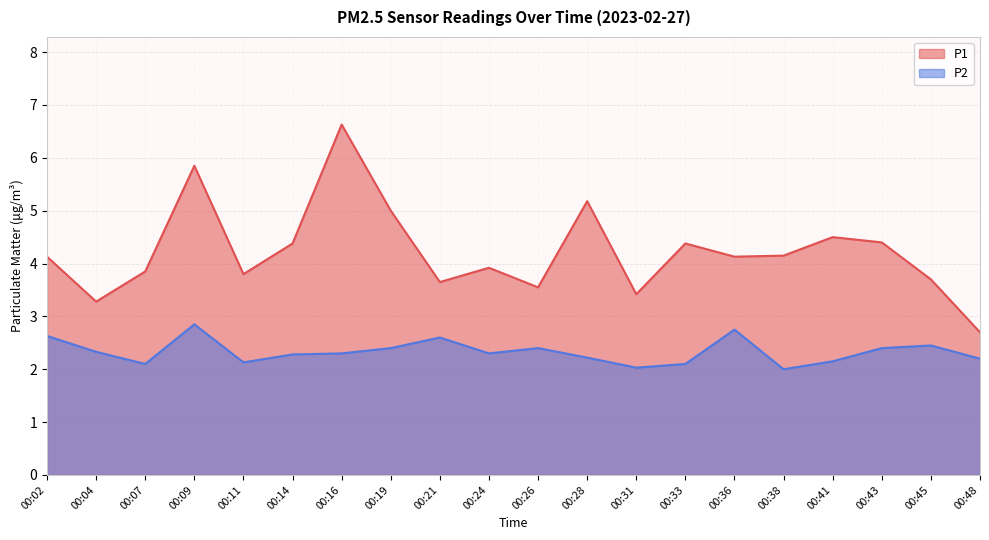

What is the lowest value of the P1 series?

2.7